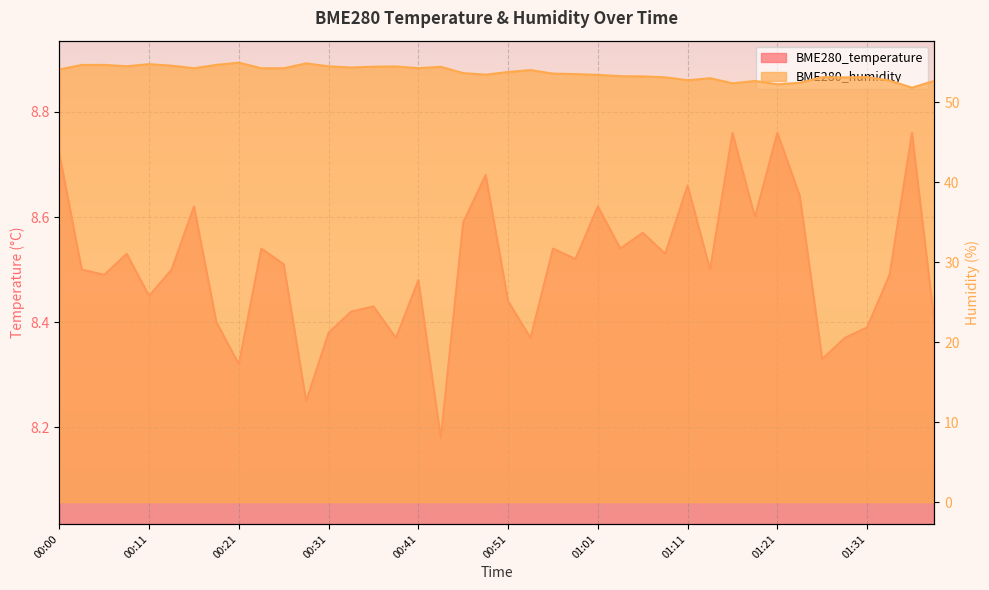

Where is BME280_temperature nearest to the value 8?

00:43